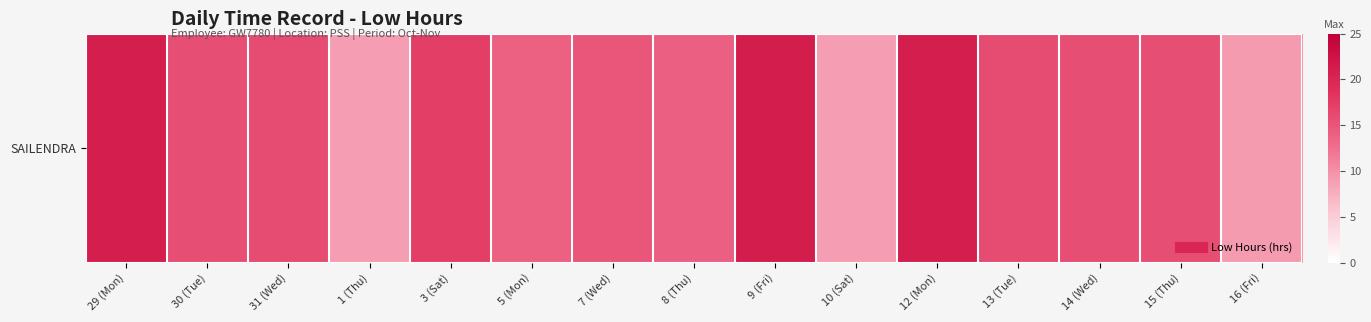

What is the difference between the second highest and second lowest values?

12.2